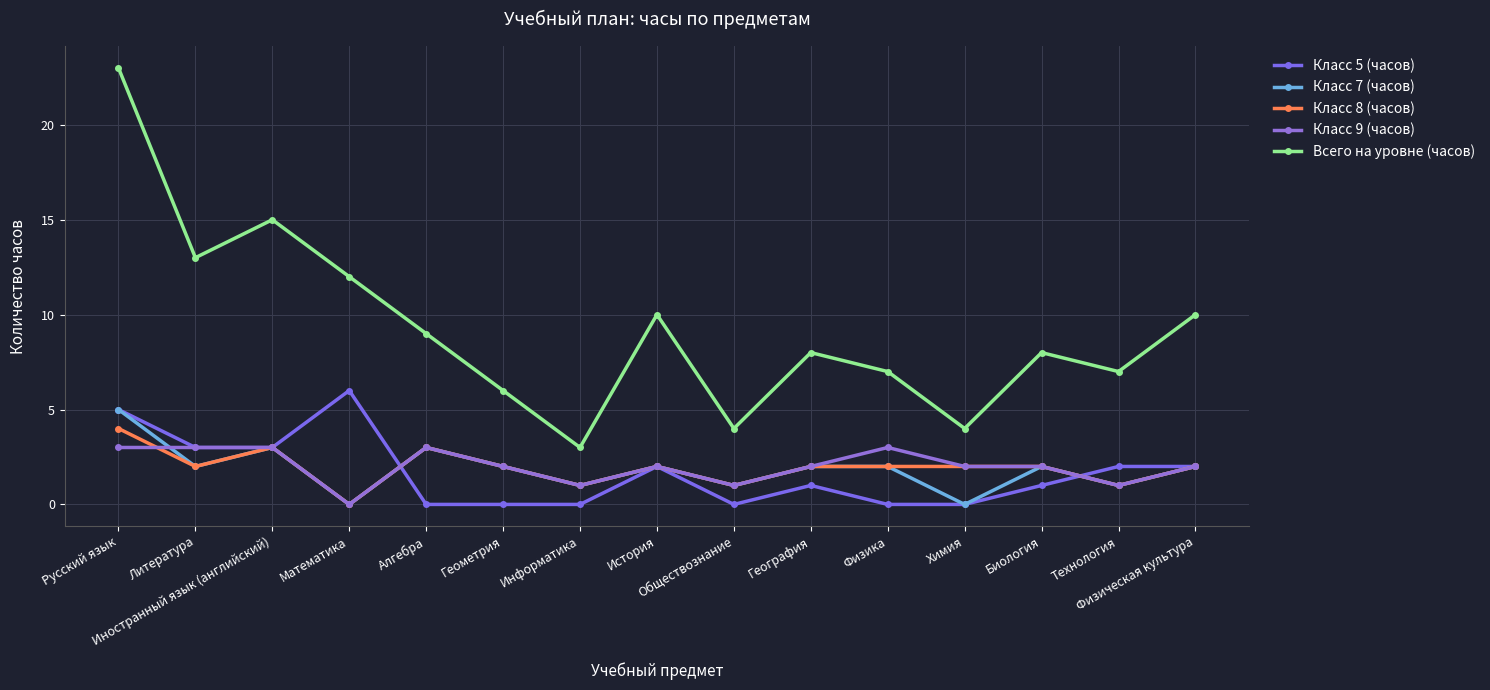

Where do Класс 8 (часов) and Класс 9 (часов) first cross each other?

Русский язык and Литература